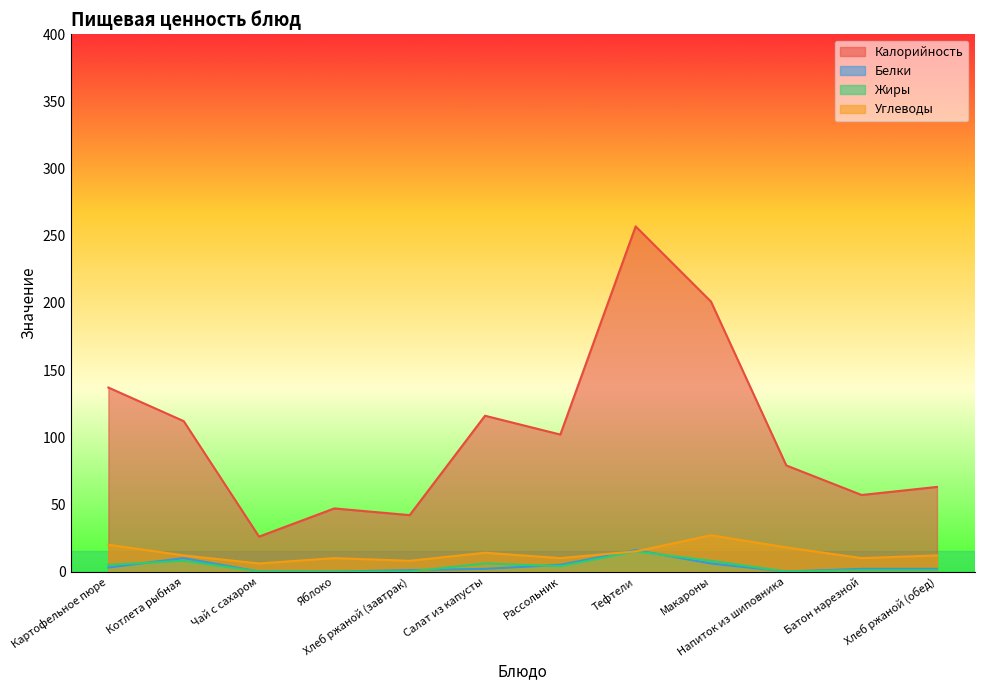

What is the difference between the maximum and minimum values in the Белки series?

16